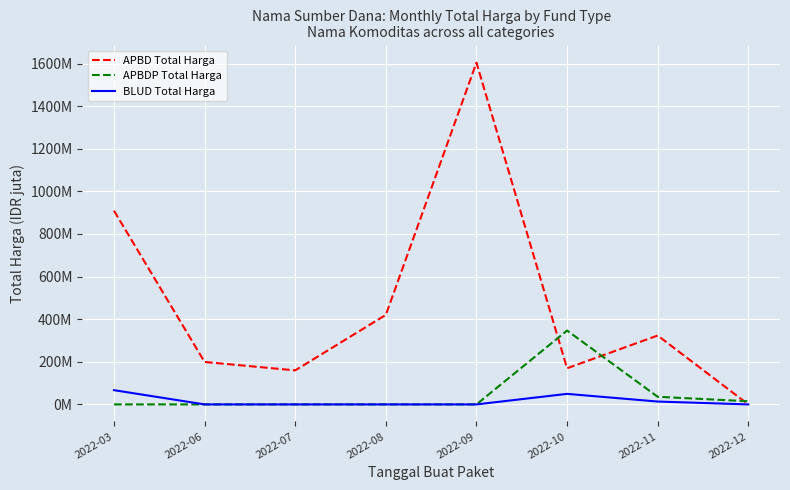

Does the chart display data point markers on the line(s)?

No